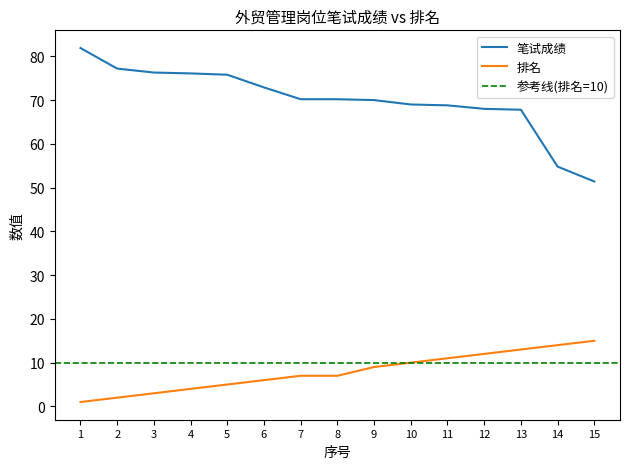

Does the chart have visible grid lines?

No